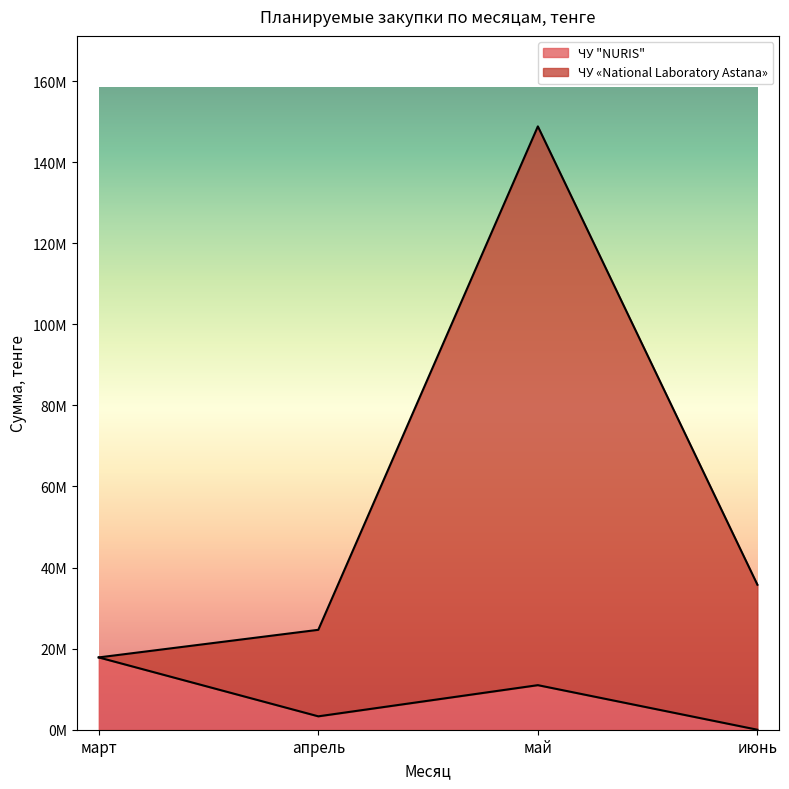

Which series changed the most between апрель and май?

ЧУ "NURIS"